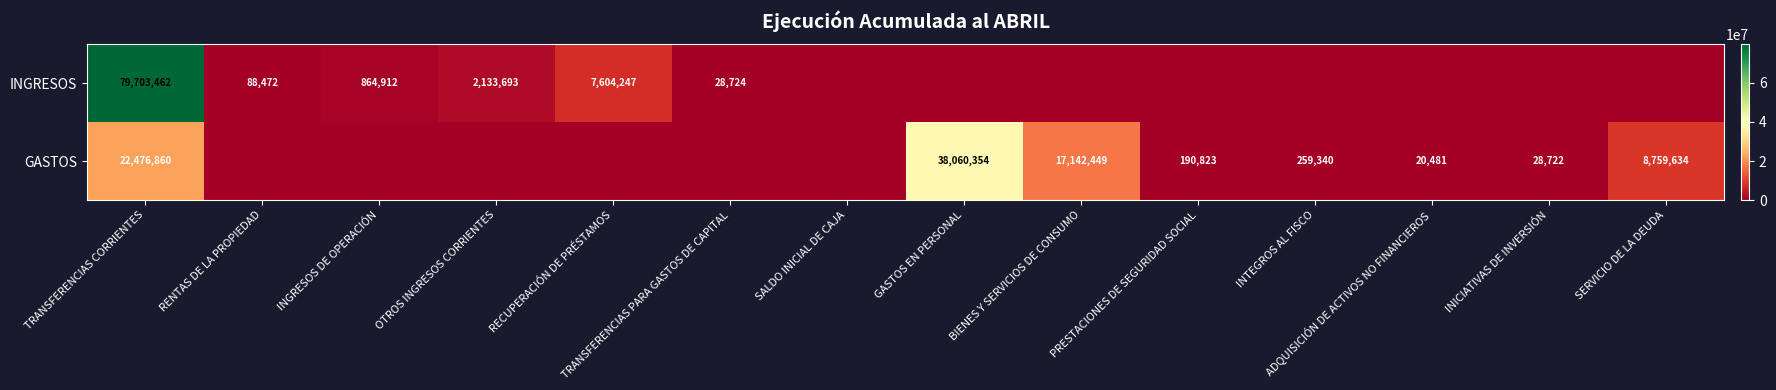

At which category is the sum across all series the highest?

TRANSFERENCIAS CORRIENTES